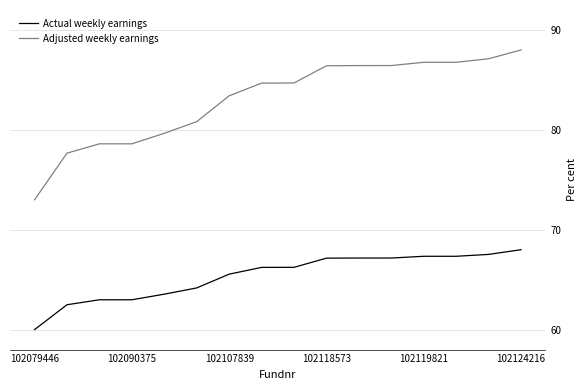

What are all the series names shown in the legend?

Actual weekly earnings, Adjusted weekly earnings